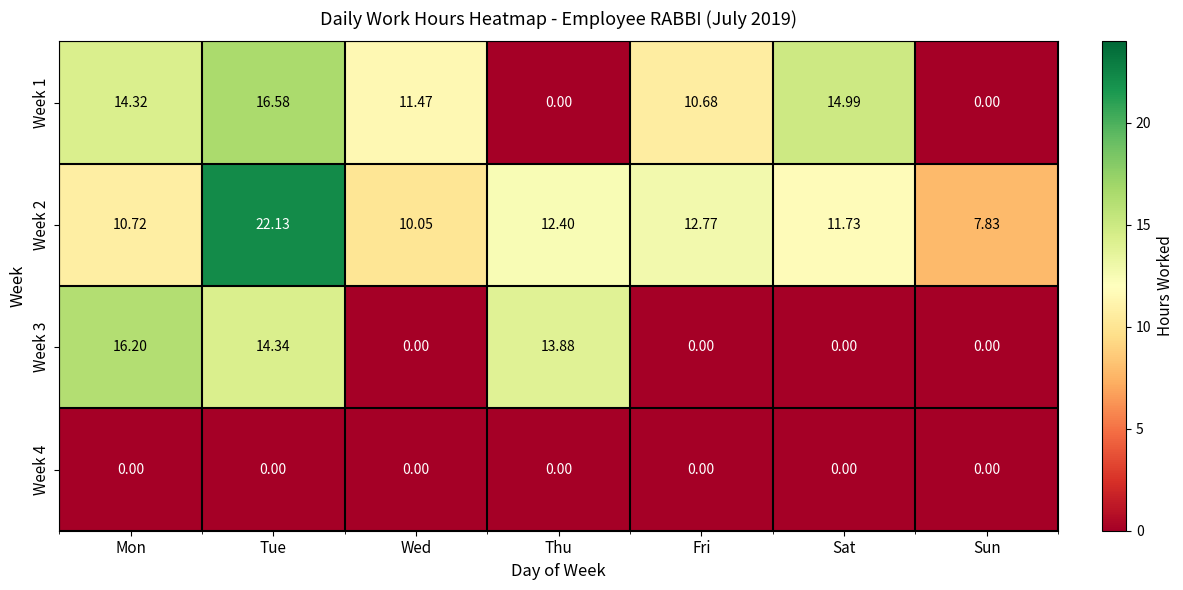

List the labels in order of Week 2 value, smallest first.

Sun, Wed, Mon, Sat, Thu, Fri, Tue